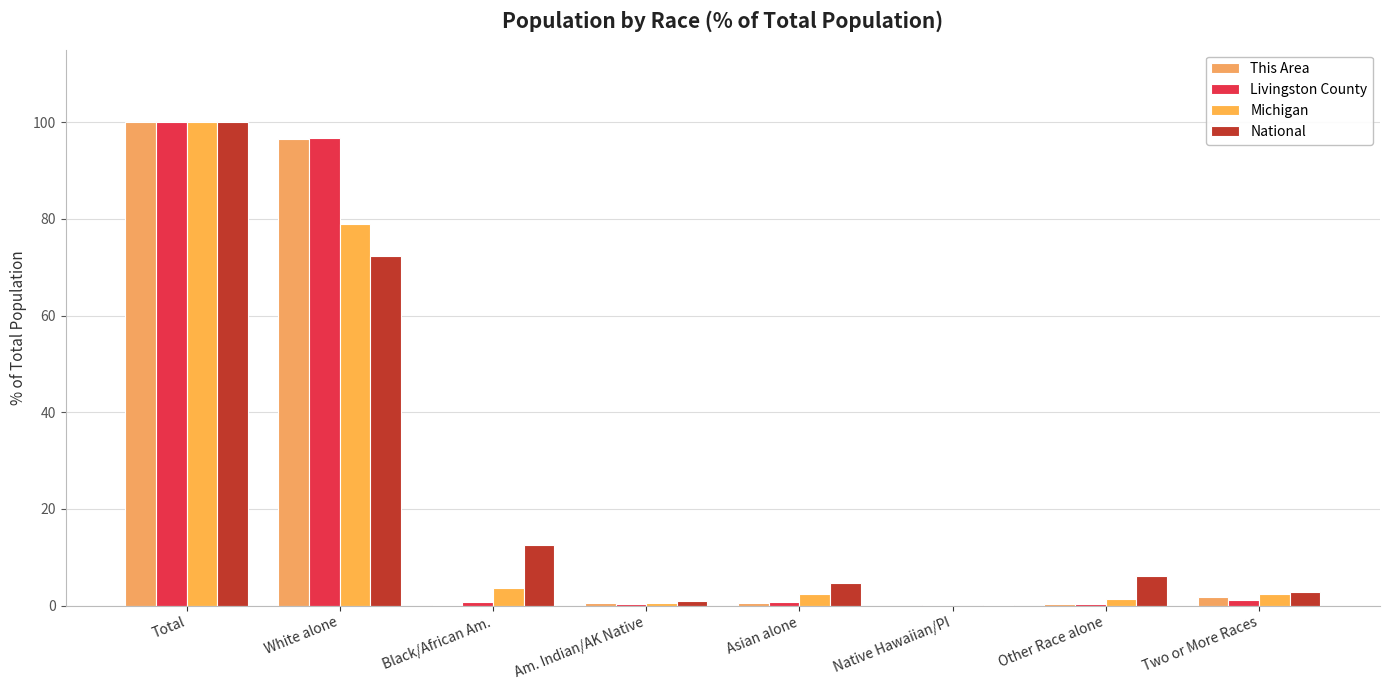

The value of National at Native Hawaiian/PI is 0.3. True or false?

False